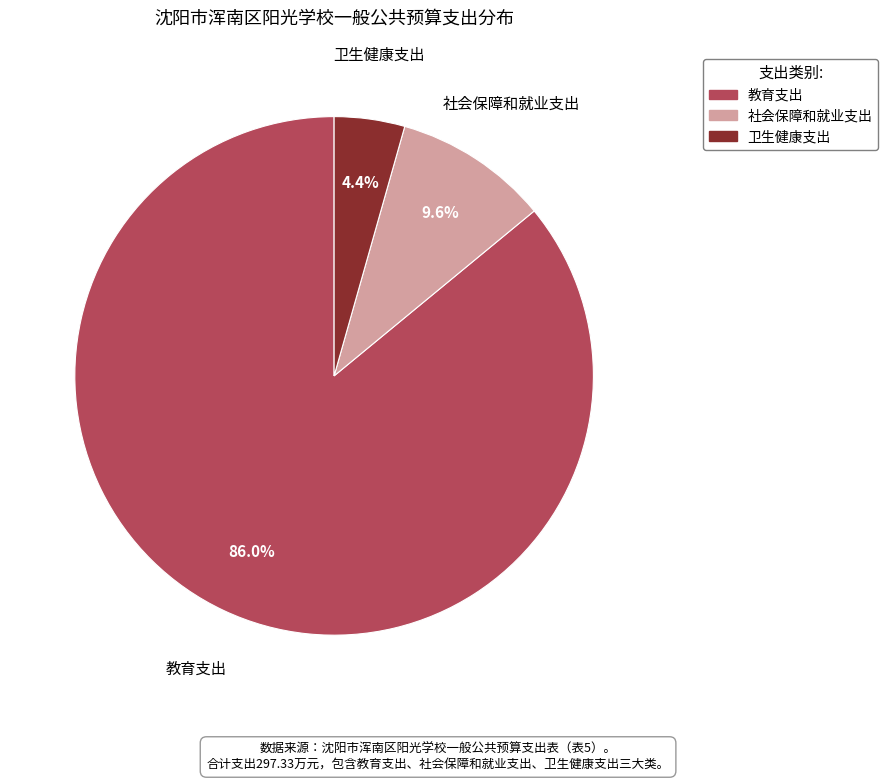

Count the number of slices in the pie.

3